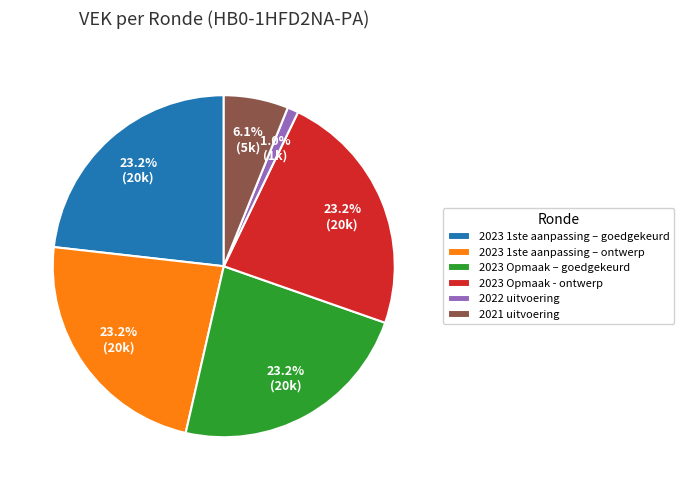

What is the smallest slice in the pie chart?

2022 uitvoering